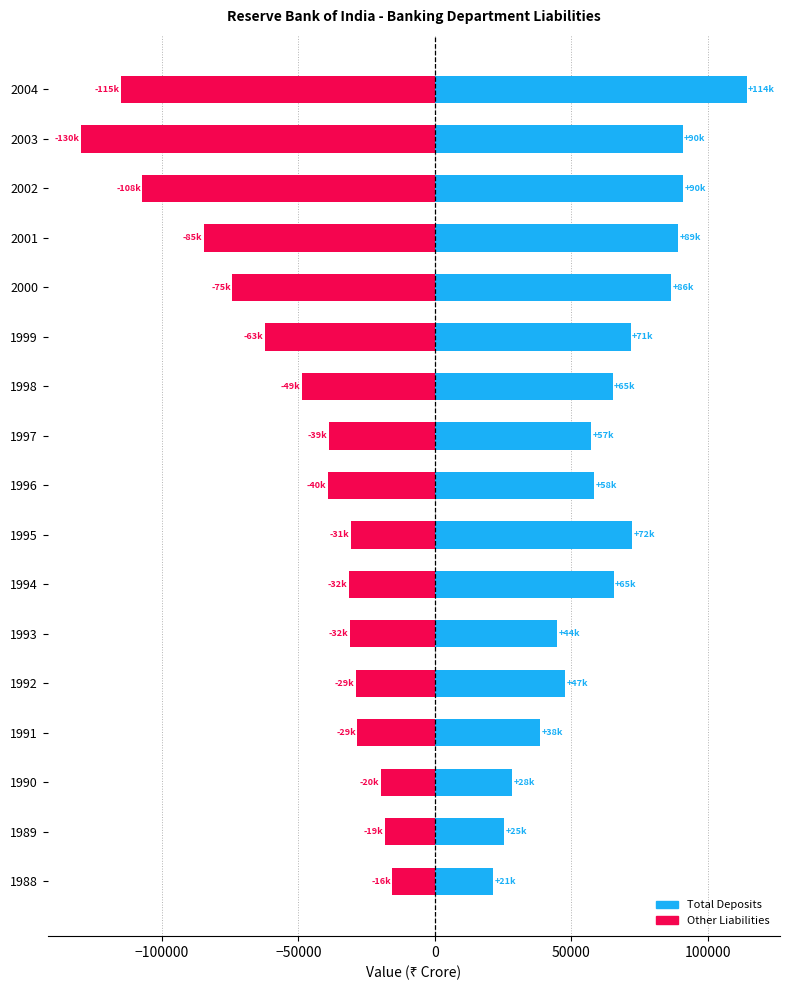

What is the sum of all Other Liabilities (neg) values?

-903347